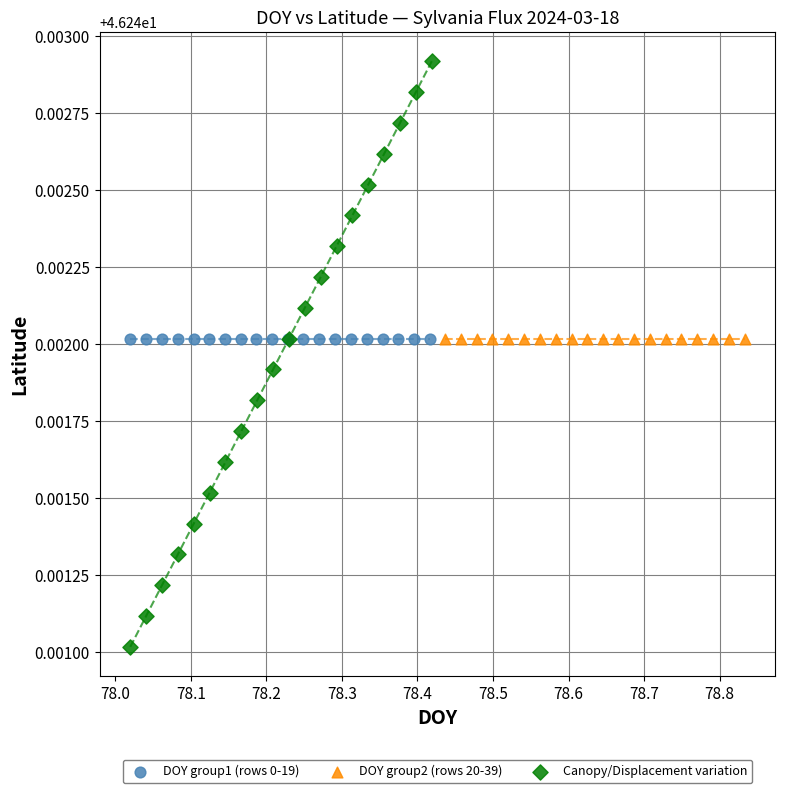

Which series contains the highest Y value?

Canopy/Displacement variation